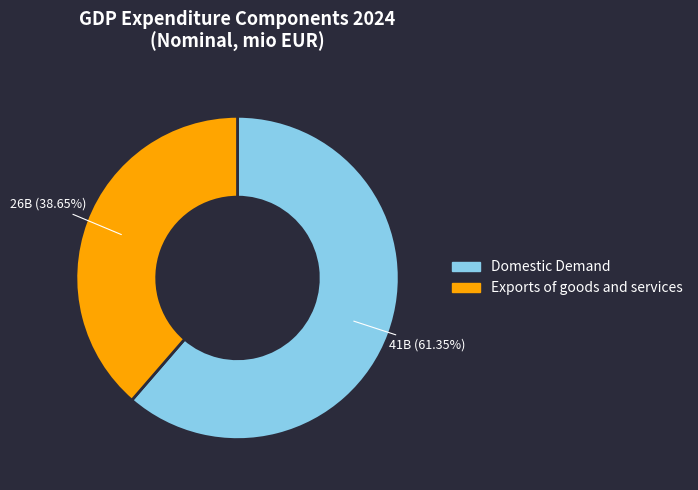

Which category has the smallest portion of the pie?

Exports of goods and services